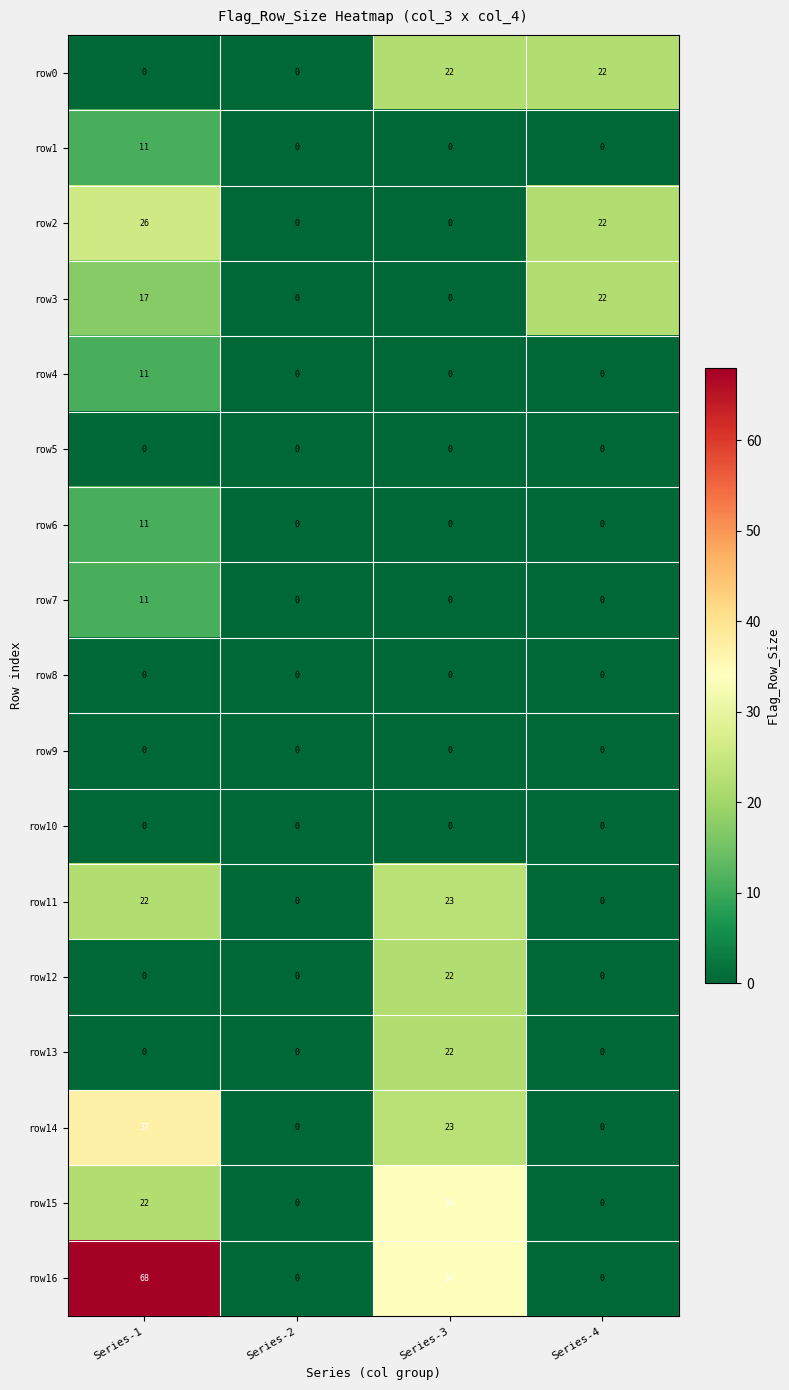

Which series changed the most between Series-1 and Series-2?

row16